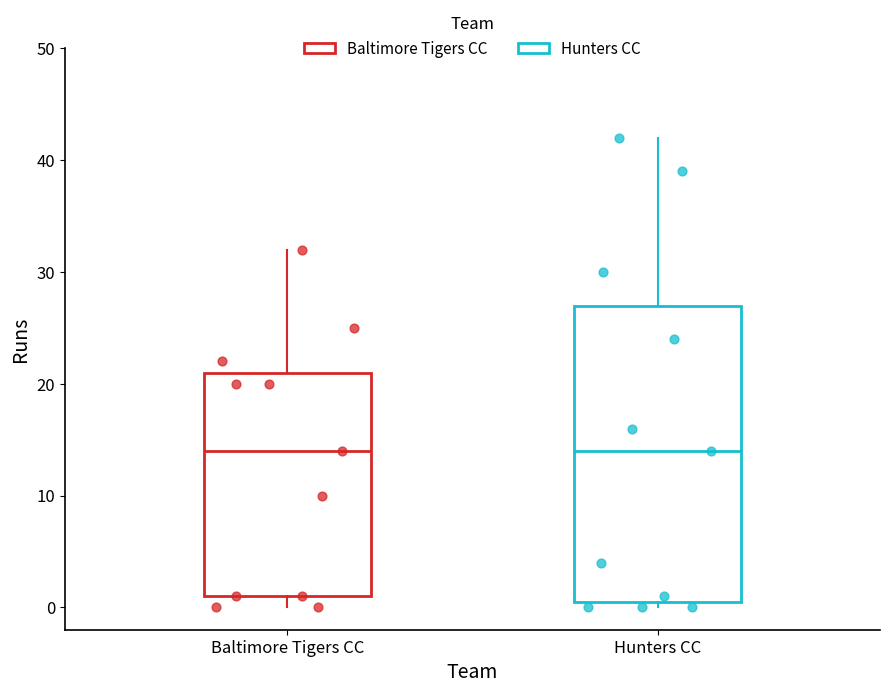

Which box is the tallest, from its lower edge to its upper edge?

Hunters CC